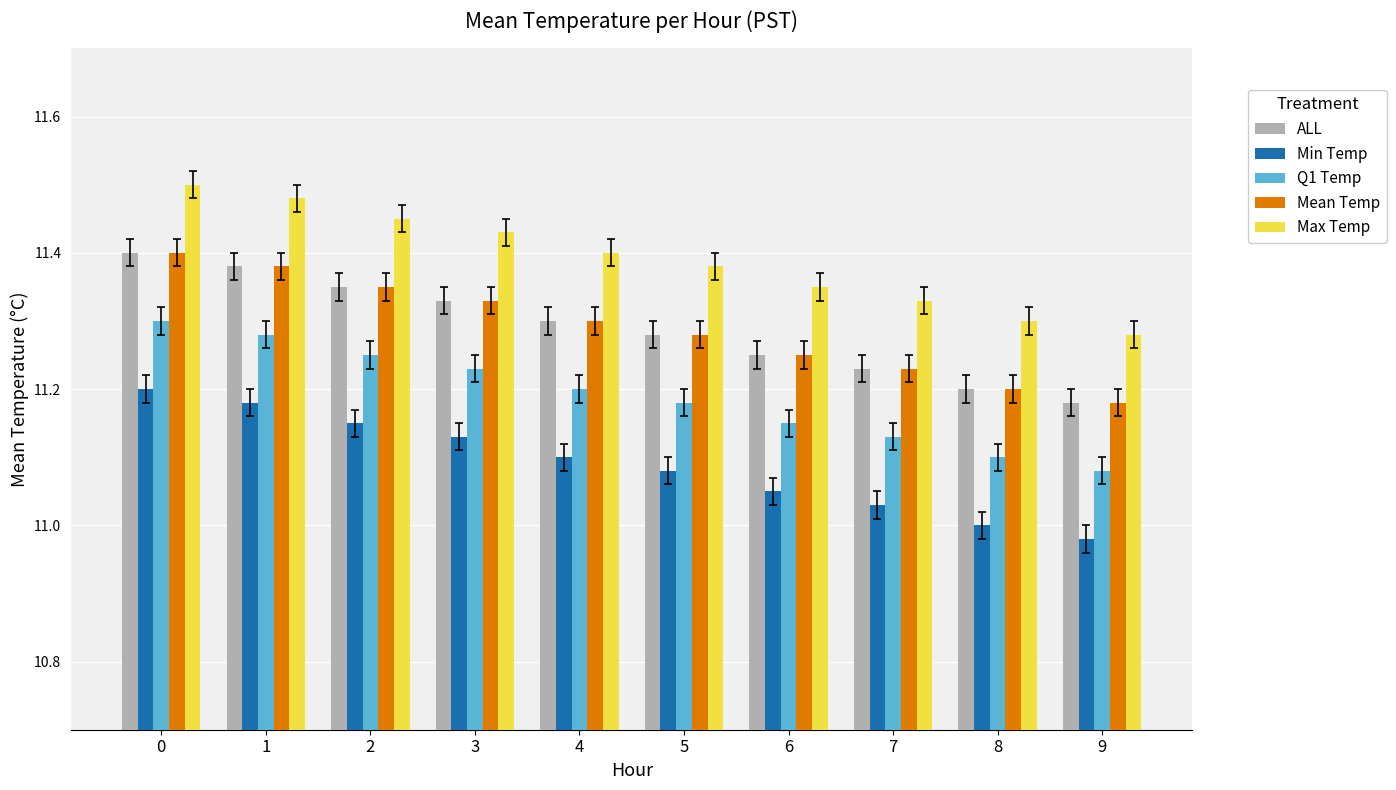

True or false: Q1 Temp has a value of 4.2 at 0.

False